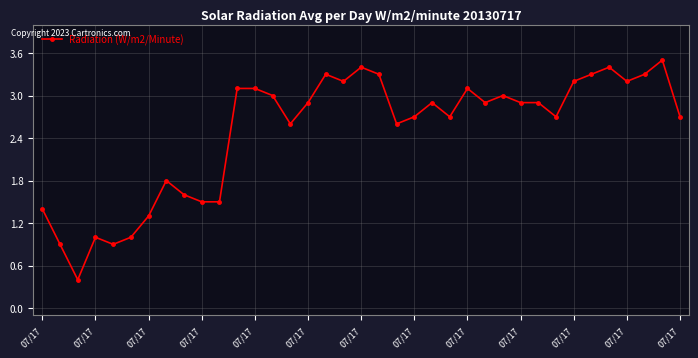

What is the value of the 34th point from the left?

3.2